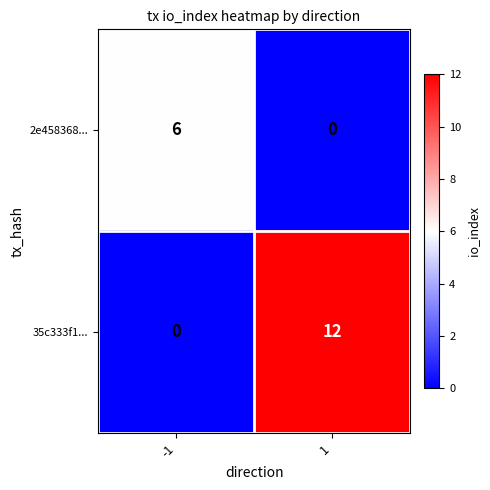

True or false: 35c333f1... has a value of 0 at -1.

True